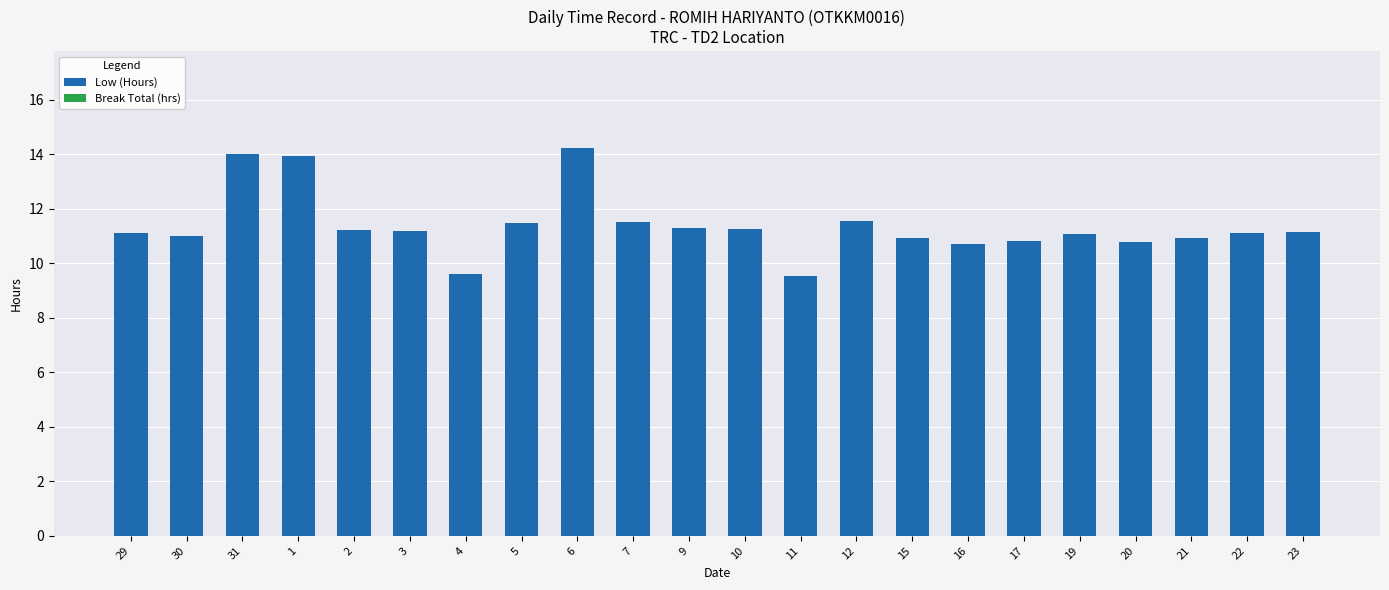

What is the maximum value shown in the chart?

14.2